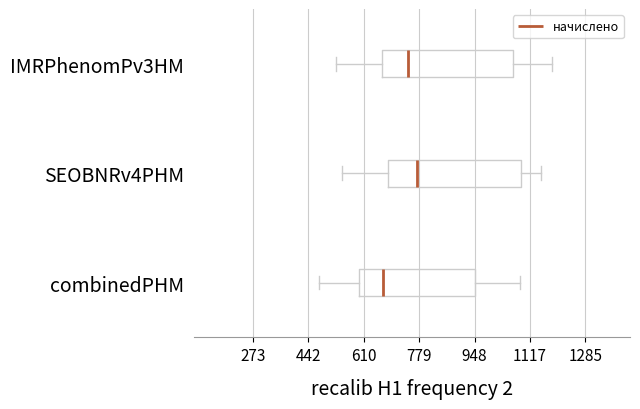

Reading bottom to top, transcribe this box plot: for each box, give where its median line is, the range the box spans, and where its two whiskers end, as read against the x-axis. The values are not printed on the chart, so give them approximately, as read against the axis.

combinedPHM: median 660, box 600 to 940, whiskers 480 to 1080
SEOBNRv4PHM: median 780, box 680 to 1080, whiskers 540 to 1140
IMRPhenomPv3HM: median 740, box 660 to 1060, whiskers 520 to 1180